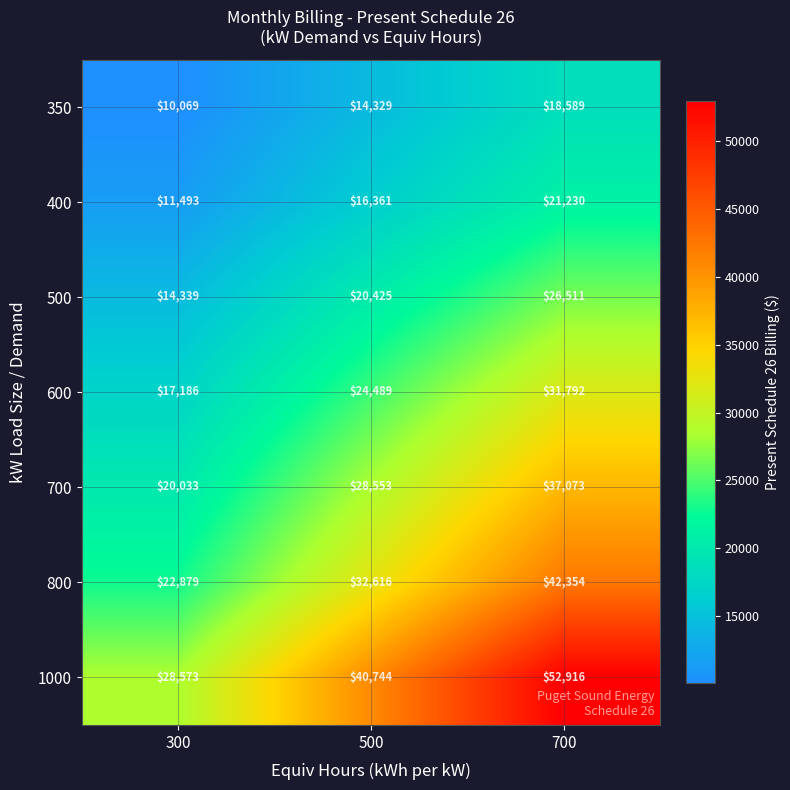

What is the average value of the 700 series?

28553